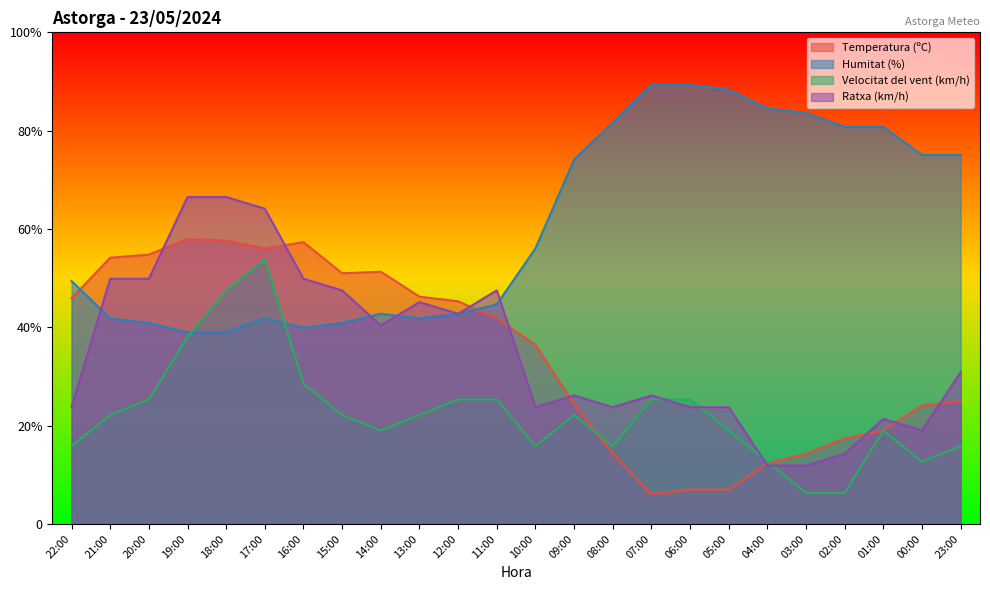

What is the difference between the Ratxa (km/h) values at 12:00 and 13:00?

2.4